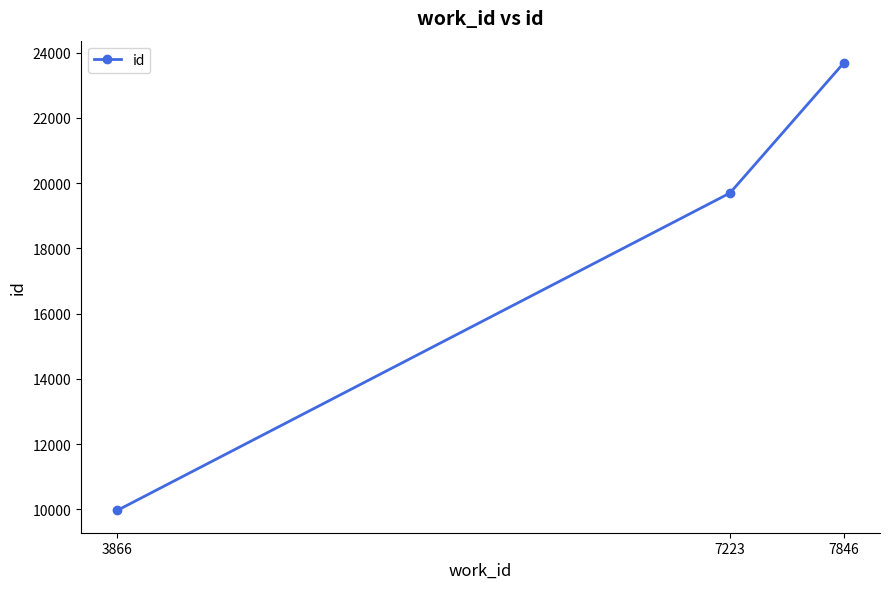

Rank the categories by value from highest to lowest.

7846, 7223, 3866